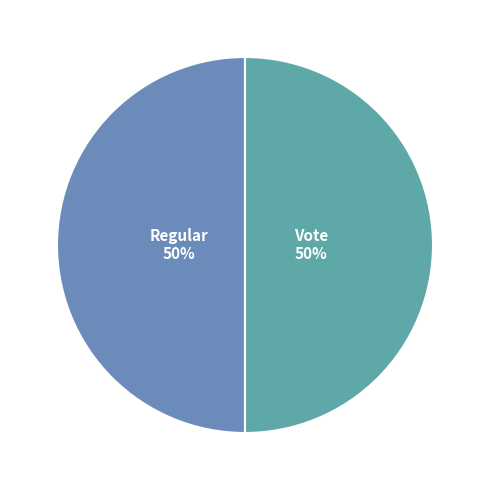

Which category has the biggest portion of the pie?

Vote